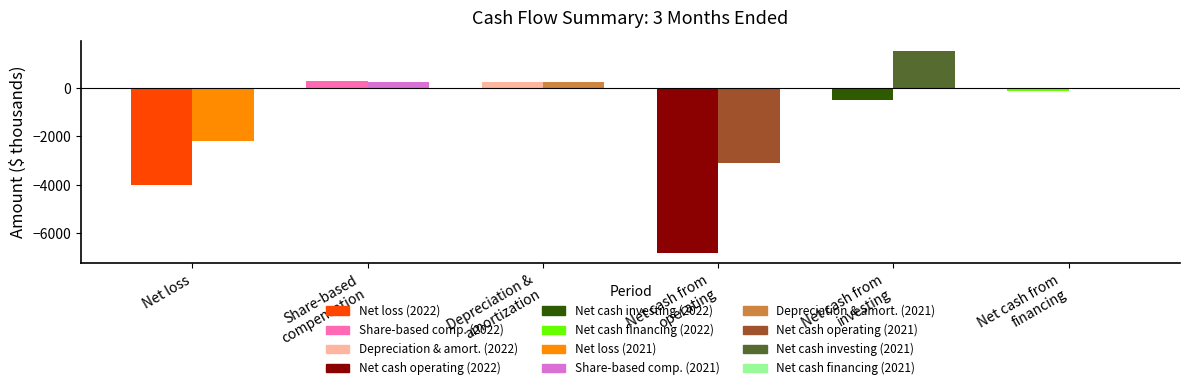

What is the value of the Net cash provided by financing activities bar at the 1st from the left?

-119